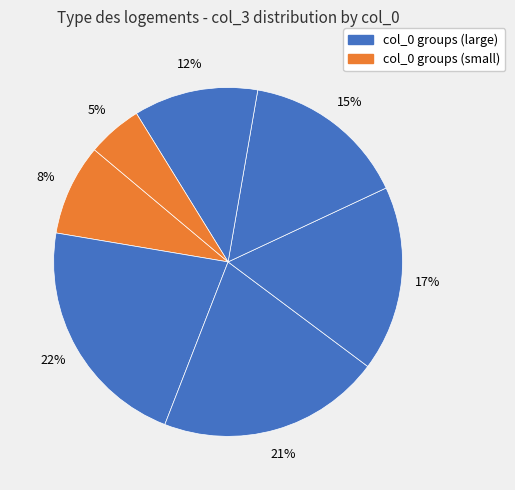

Count the number of slices in the pie.

7